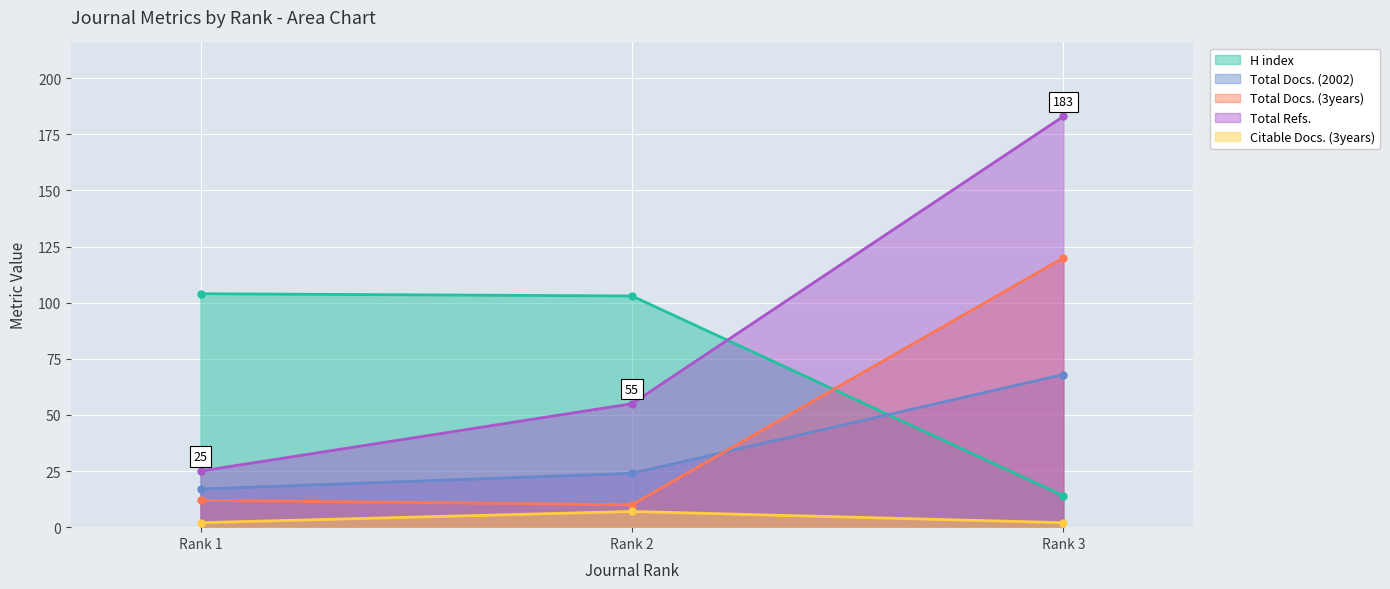

At Rank 1, list the series in order from largest to smallest.

H index, Total Refs., Total Docs. (2002), Total Docs. (3years), Citable Docs. (3years)